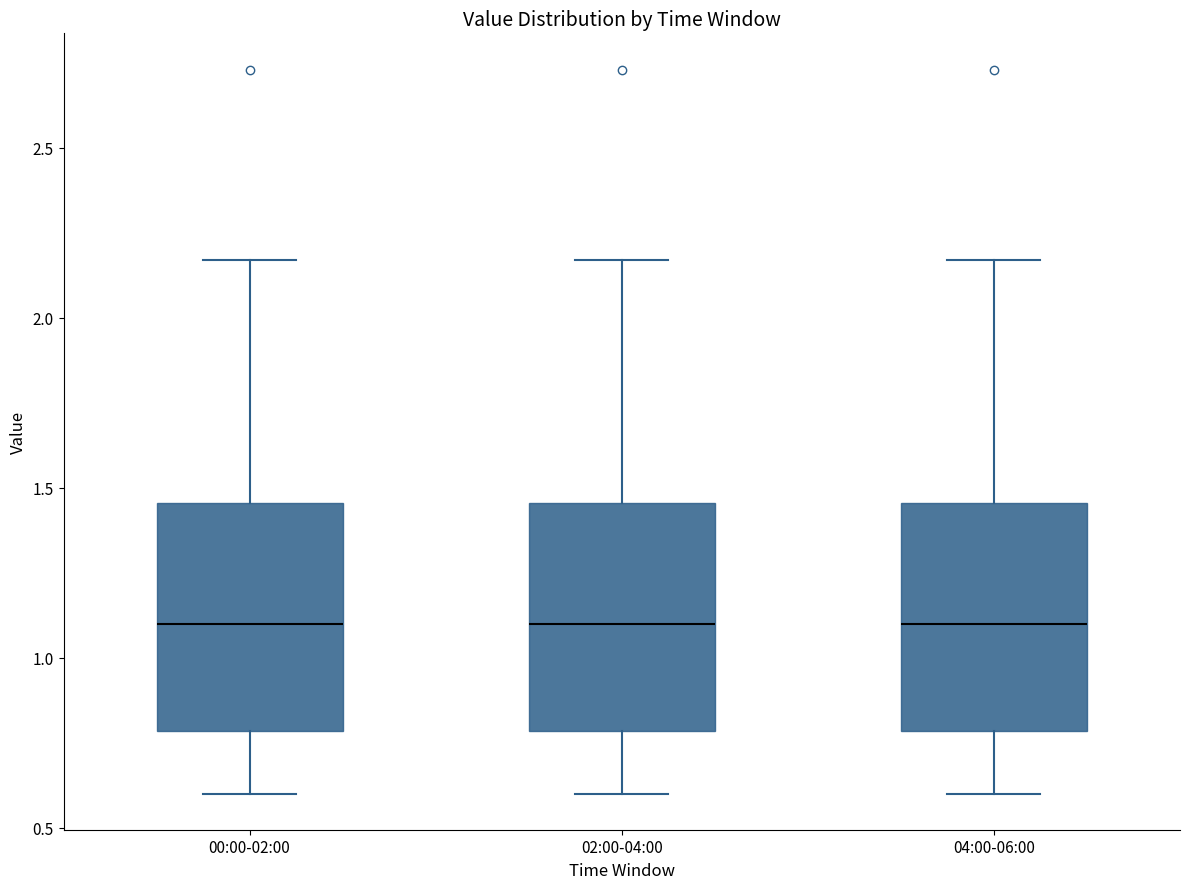

Where does the median line of the box for 00:00-02:00 sit on the y-axis? The values are not printed on the chart, so give them approximately, as read against the axis.

1.10